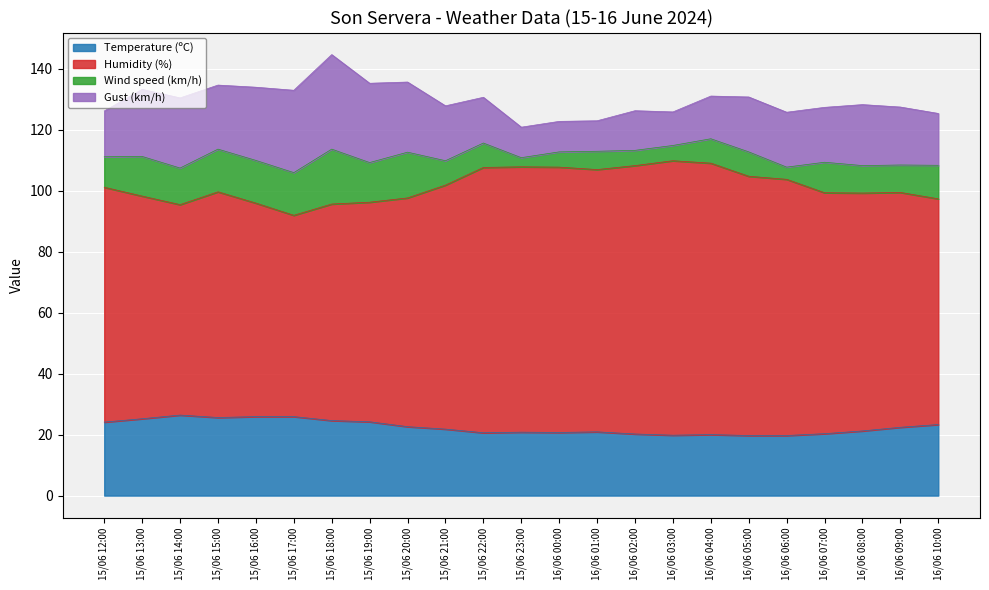

The Humidity (%) series shows 97.3 at 16/06 10:00. True or false?

True